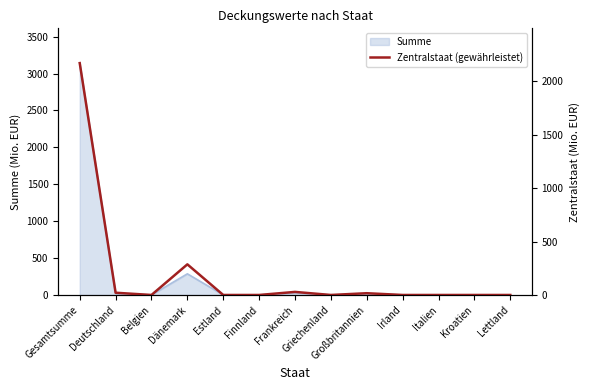

Between Großbritannien and Kroatien, which is larger?

Großbritannien